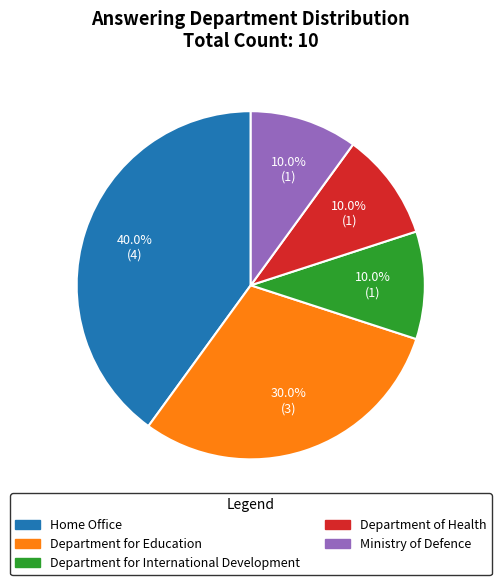

Count the number of slices in the pie.

5